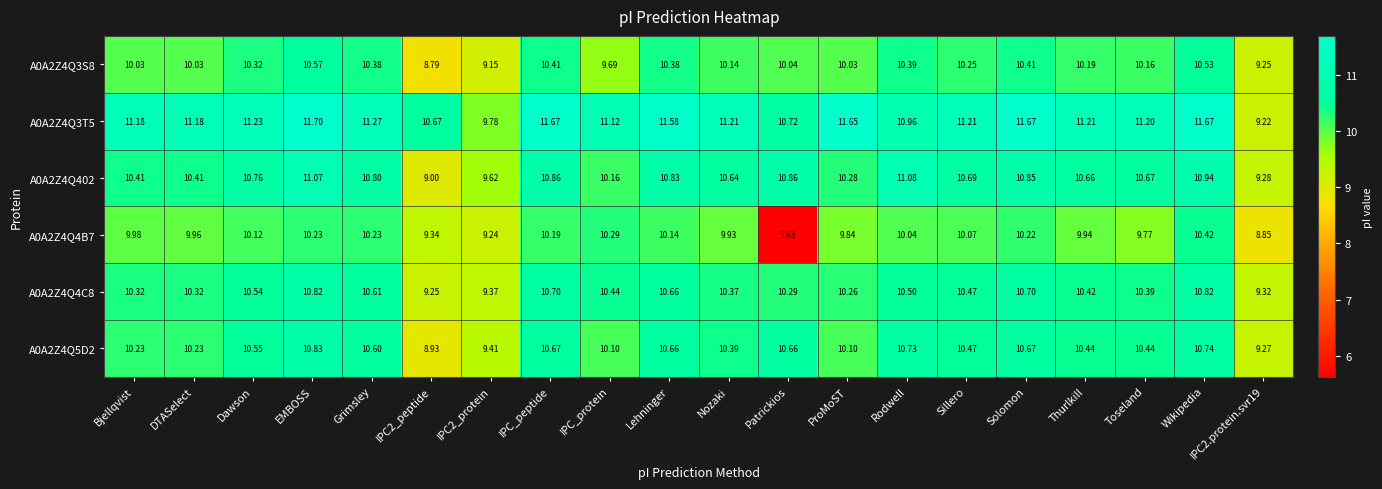

At which label does A0A2Z4Q402 reach its peak?

Rodwell